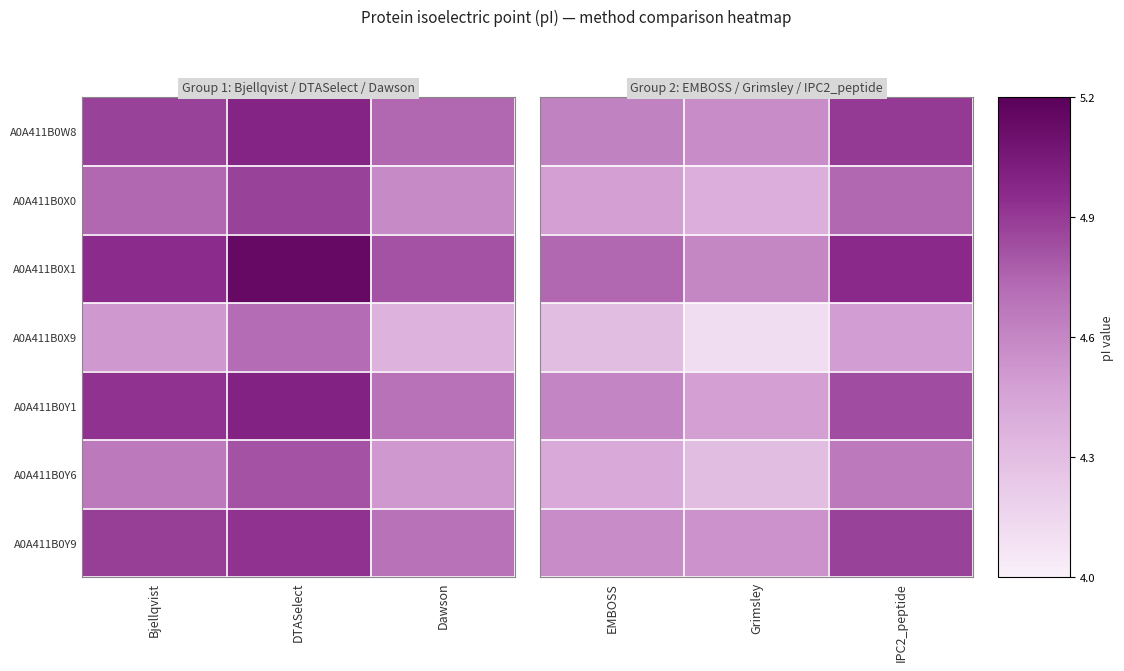

Read the A0A411B0X0 value at IPC2_peptide.

4.7